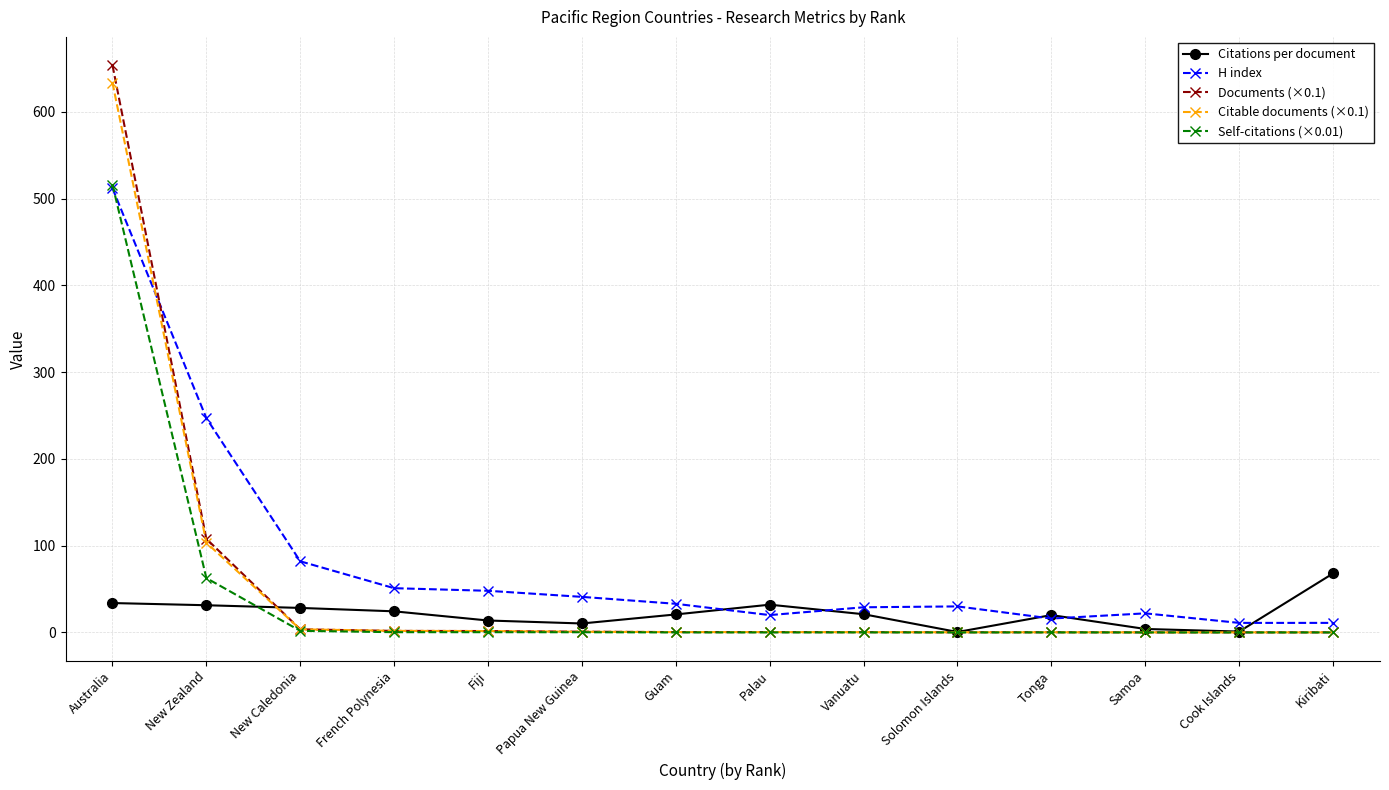

How many data points does each series have?

14